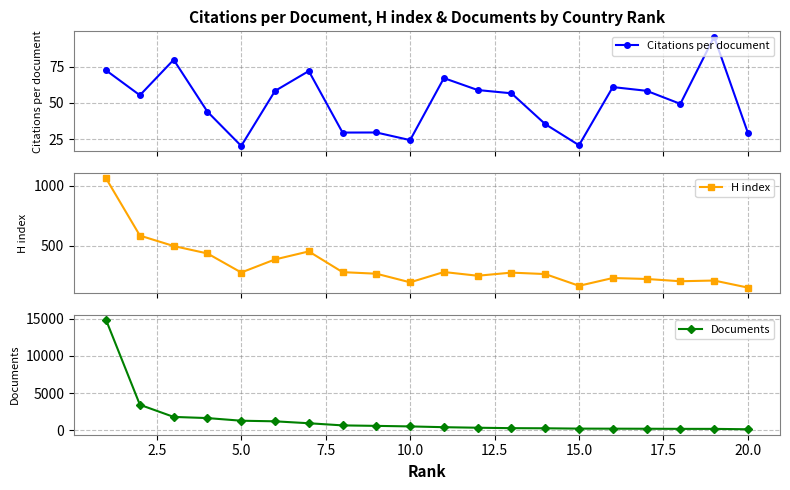

What are all the series names shown in the legend?

Citations per document, H index, Documents